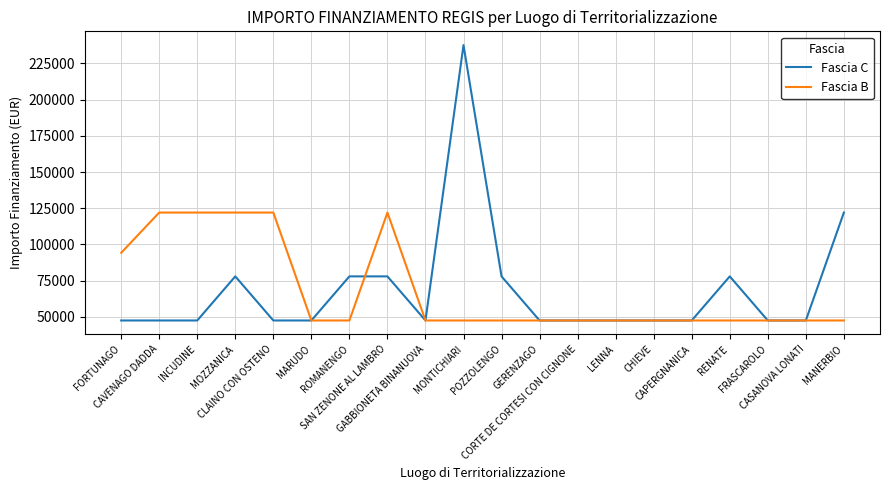

What is the greatest value displayed?

237681